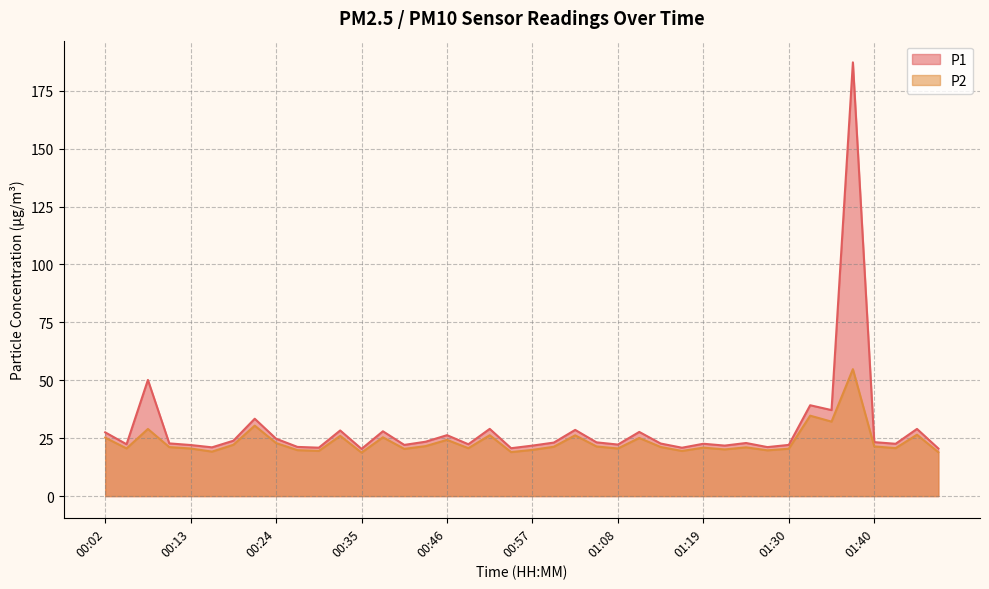

List the series in order of their peak value, highest first.

P1, P2